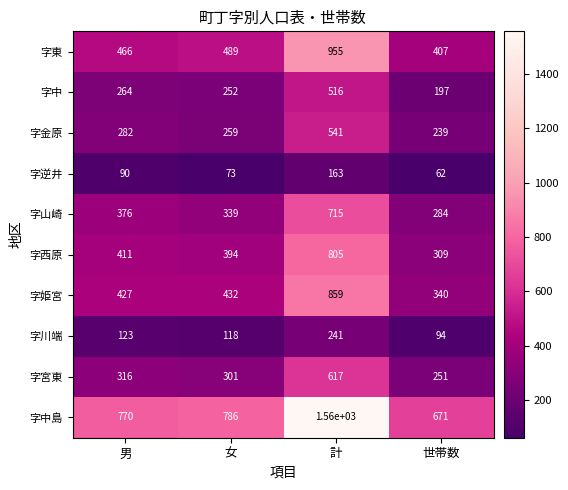

How many data points does each series have?

4